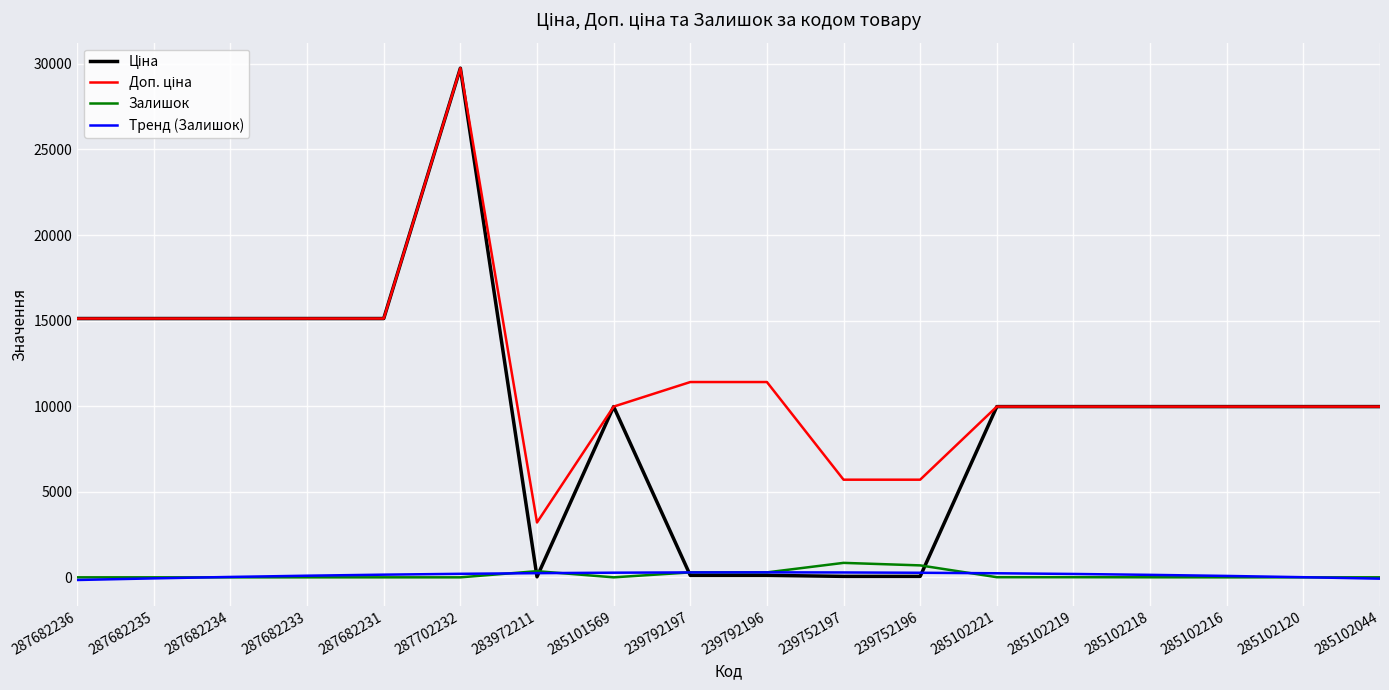

At which category is the sum across all series the highest?

287702232